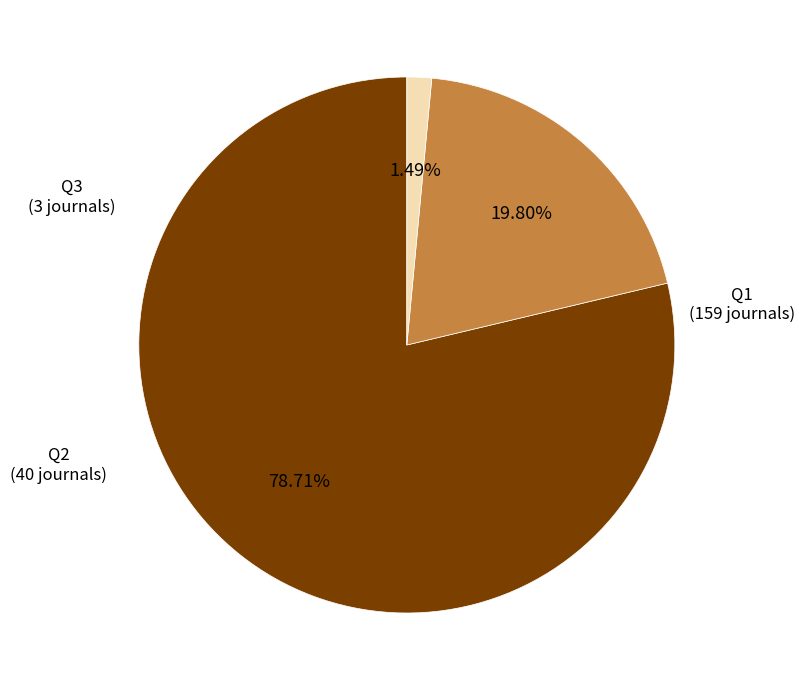

How many slices are in this pie chart?

3